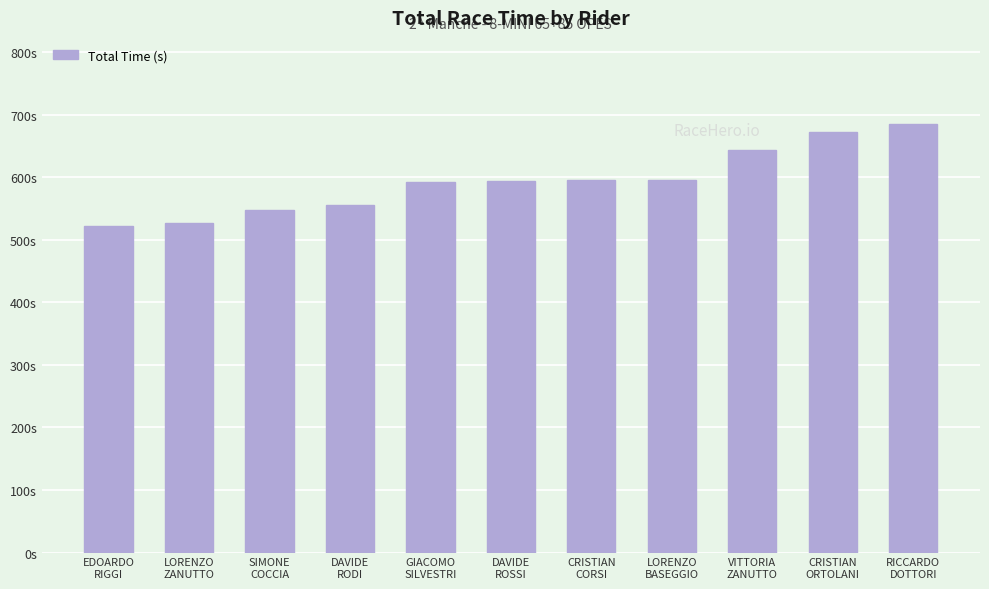

What is the label of the 8th bar from the left?

LORENZO
BASEGGIO